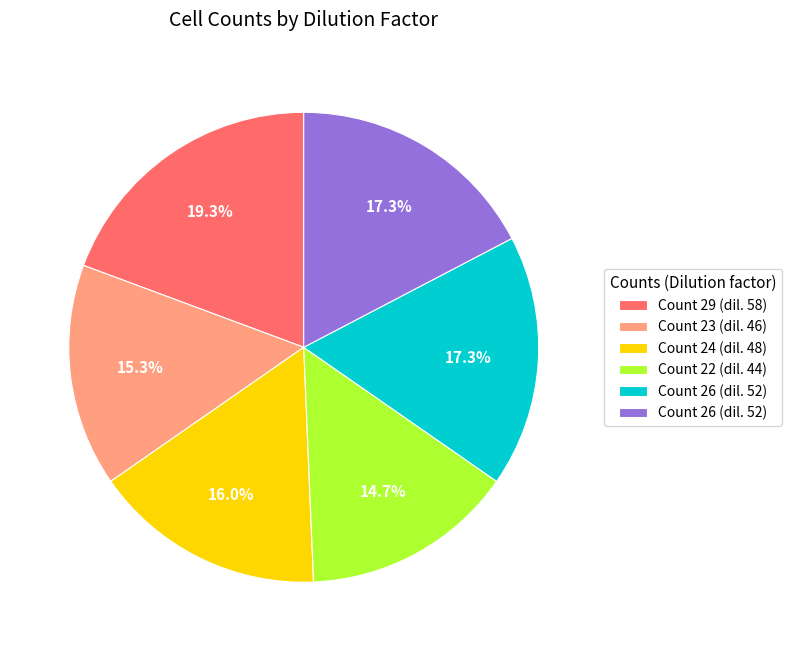

Is there a majority slice in this chart?

No